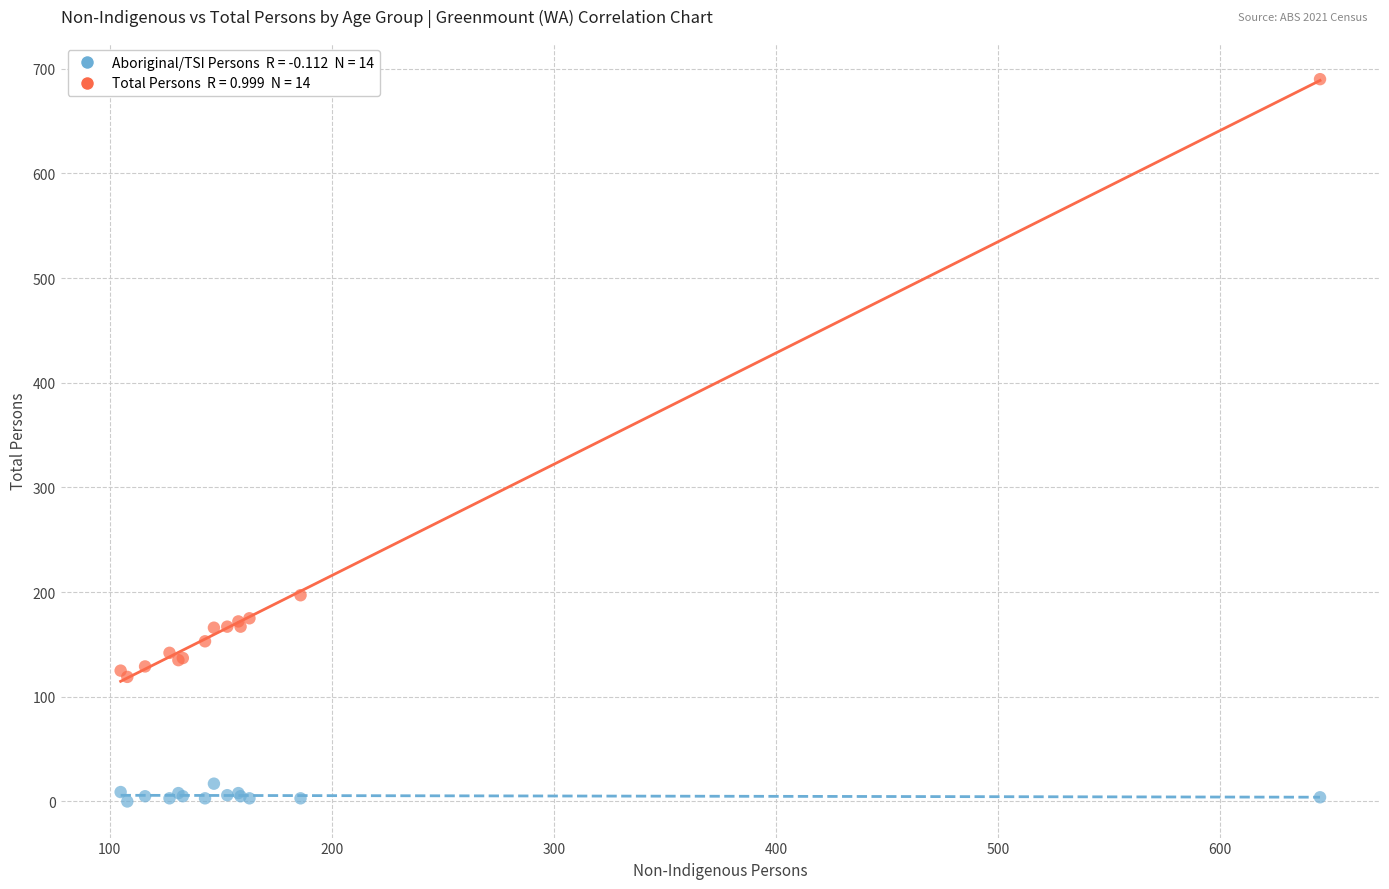

Across all series, what Y value is closest to 345?

197